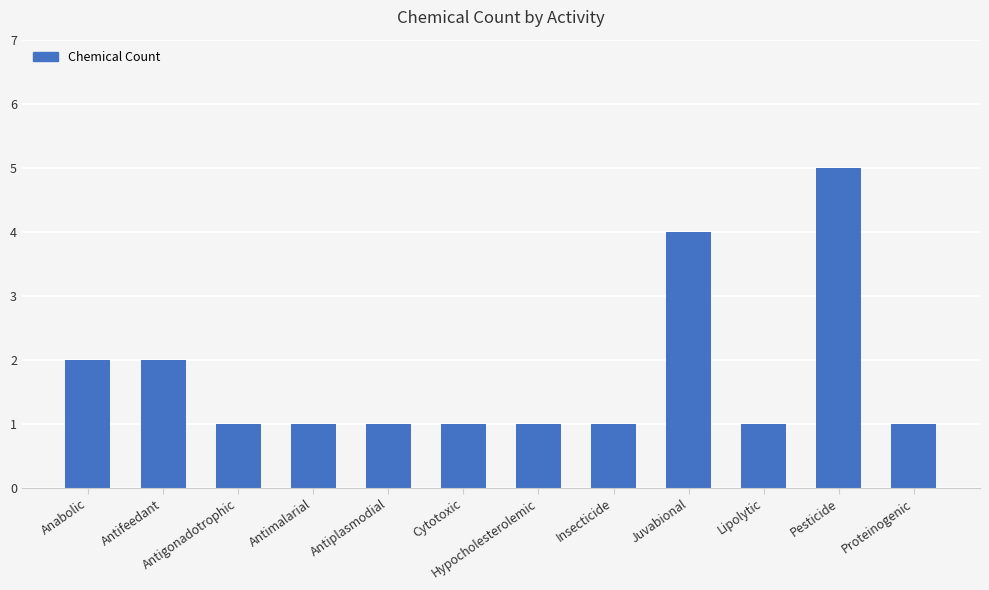

Which category has the highest value across all series?

Pesticide